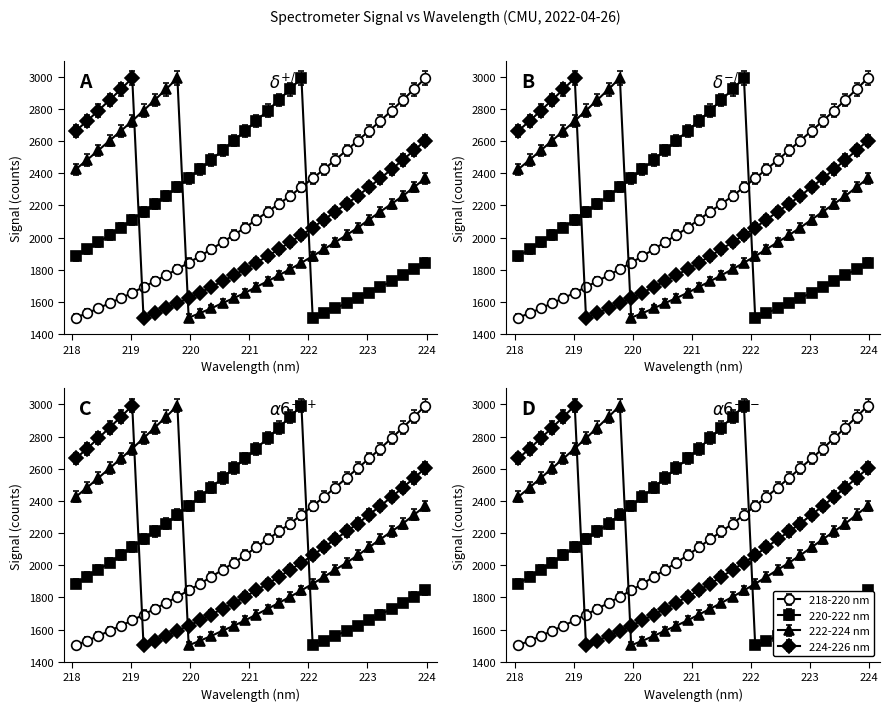

At how many categories does at least one series exceed 2044?

32